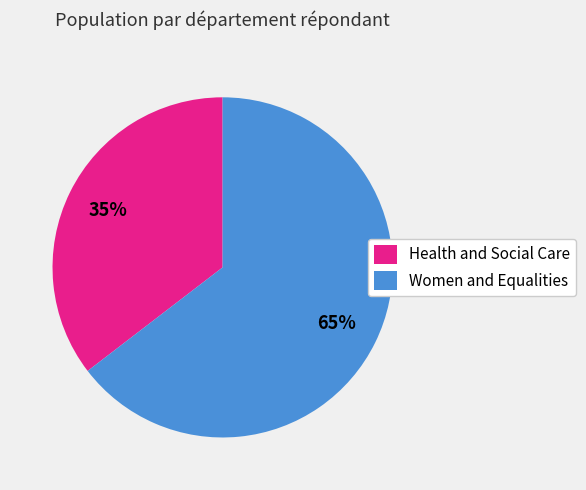

The Health and Social Care slice represents 35% of the pie. True or false?

True